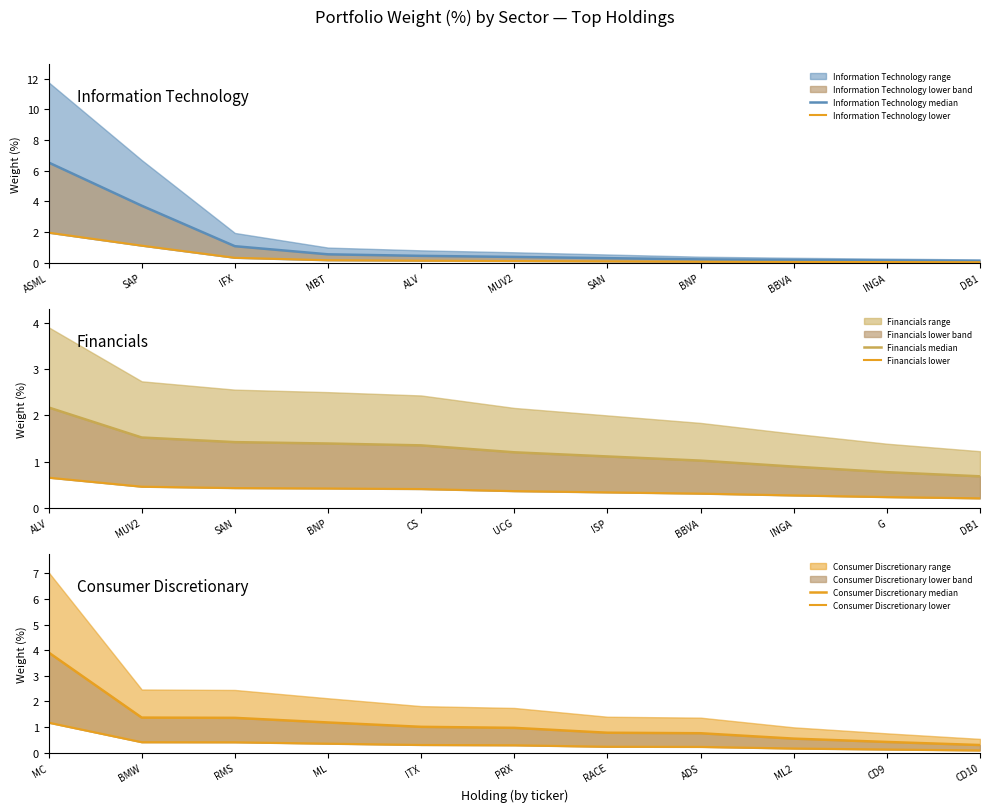

What is the maximum value for Financials lower?

0.7